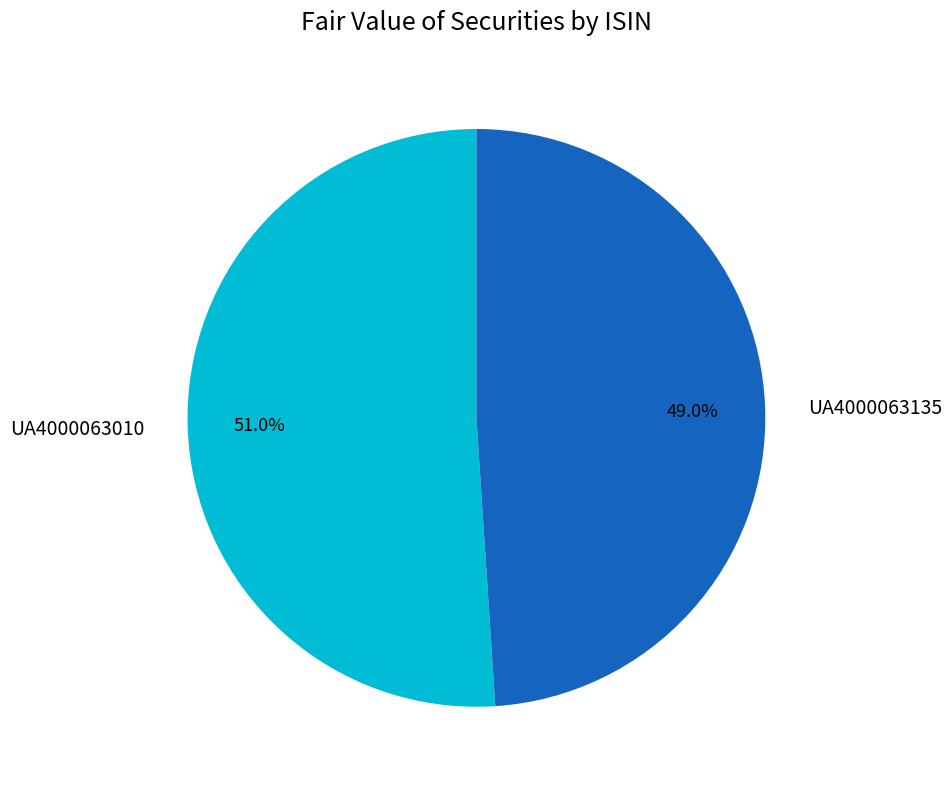

Between UA4000063010 and UA4000063135, which is larger?

UA4000063010